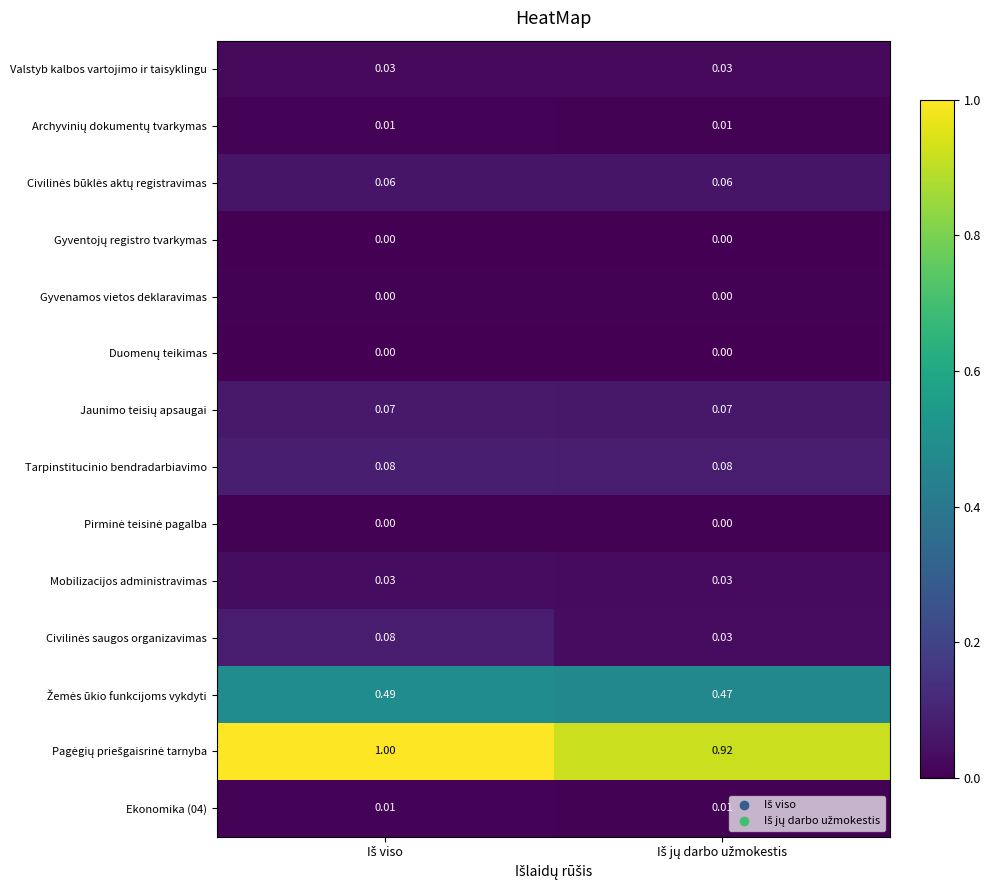

Count the number of categories in the chart.

2